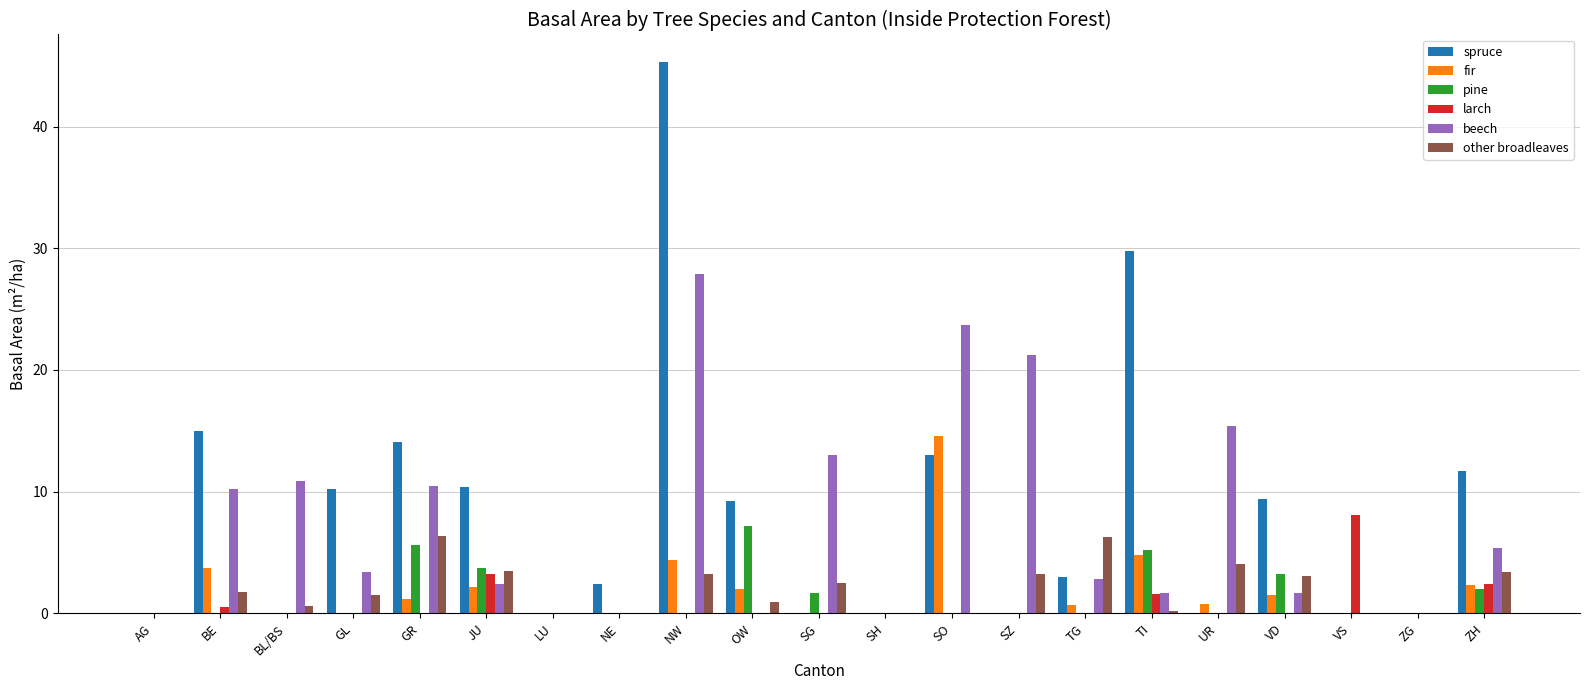

The other broadleaves series shows 8.4 at TG. True or false?

False